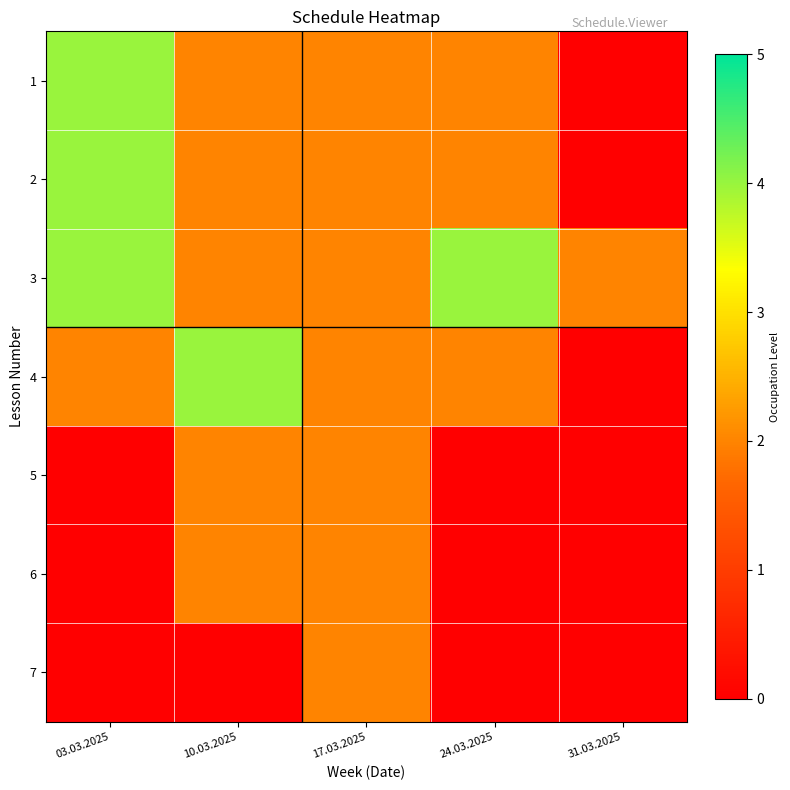

Which series has the largest total across all categories?

3